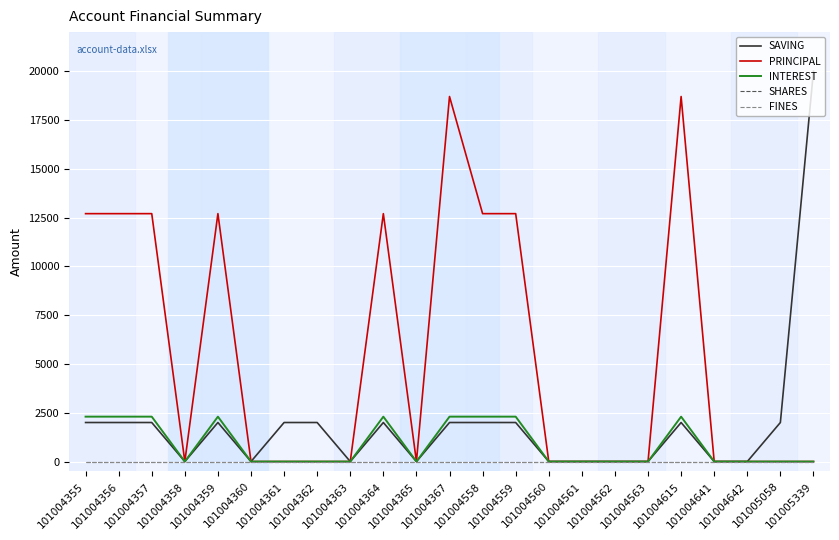

List the series in order of their peak value, lowest first.

SHARES, FINES, INTEREST, PRINCIPAL, SAVING